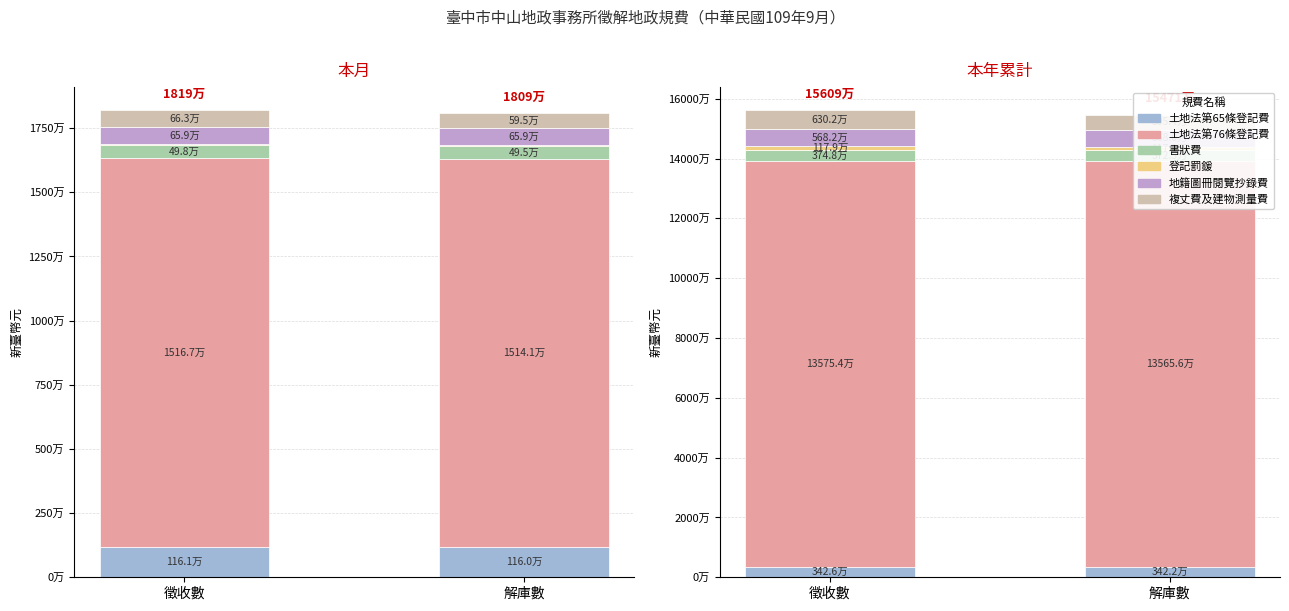

True or false: 土地法第76條登記費 has a value of 135753773 at 徵收數.

True